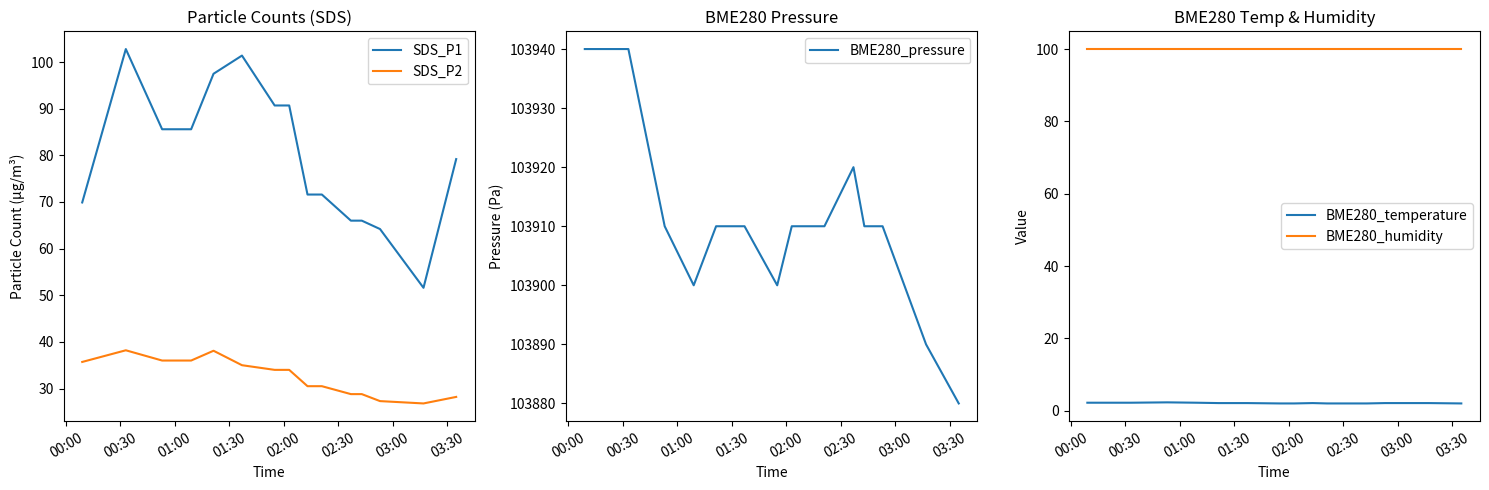

True or false: BME280_humidity and BME280_temperature cross at least once.

False